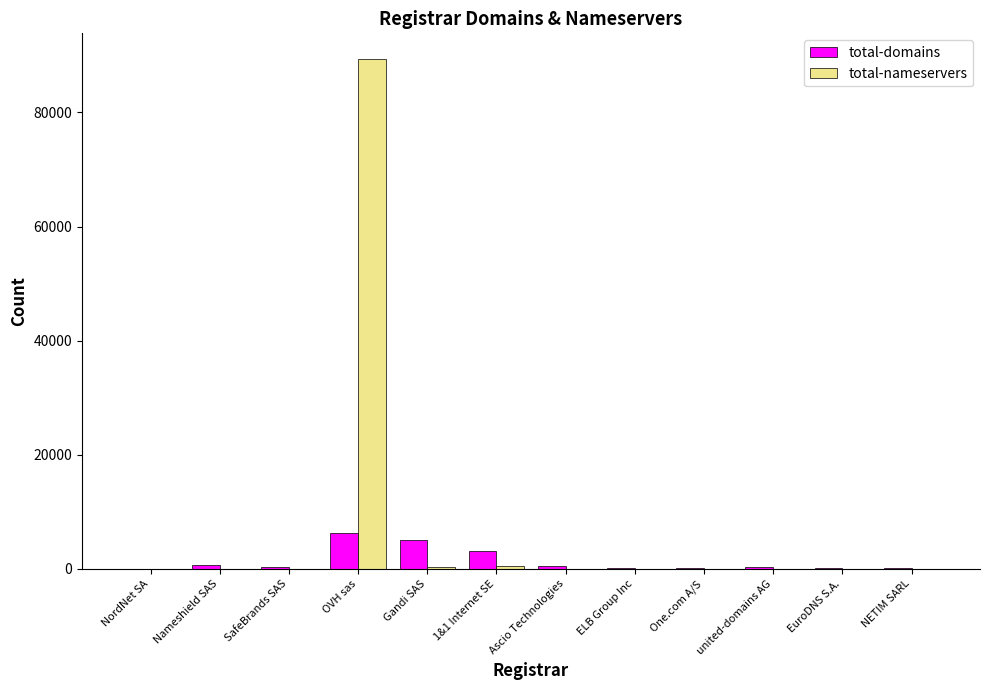

What is the total value across all series at OVH sas?

95759